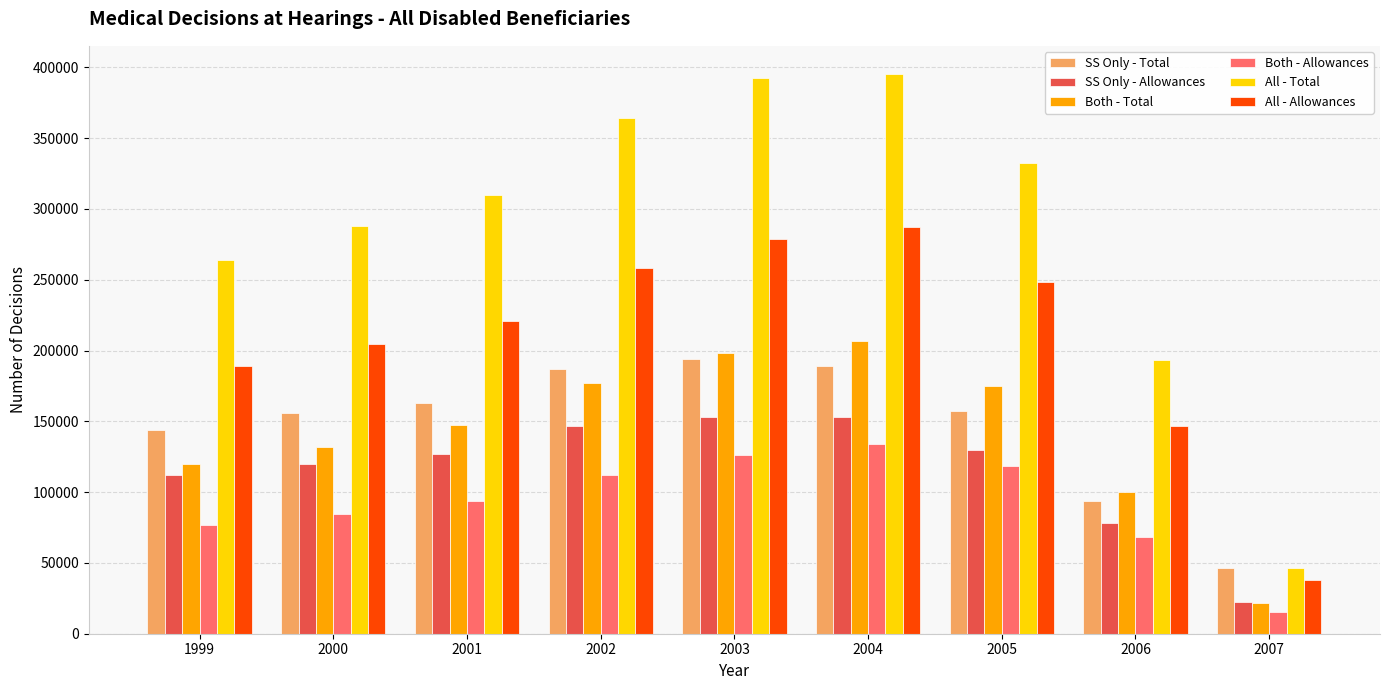

What are all the series names shown in the legend?

SS Only - Total, SS Only - Allowances, Both - Total, Both - Allowances, All - Total, All - Allowances